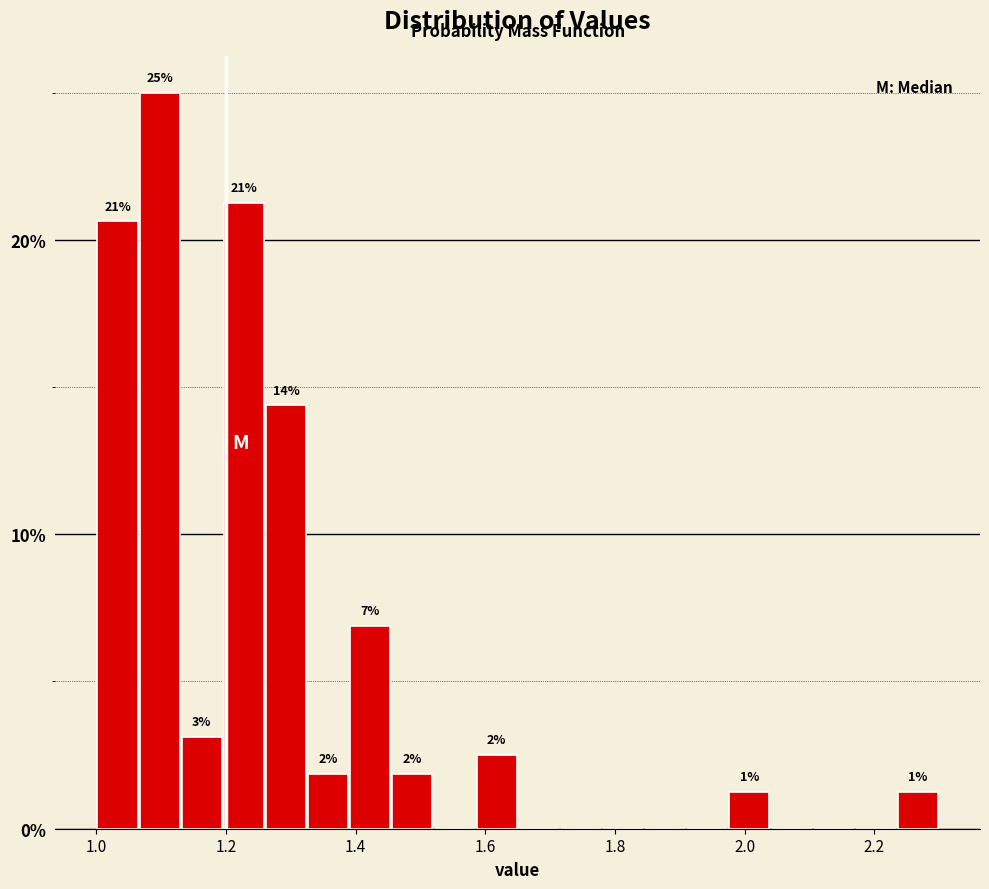

Around what value on the x-axis is the tallest bar? Give the approximate position of its centre, as read against the axis.

1.10